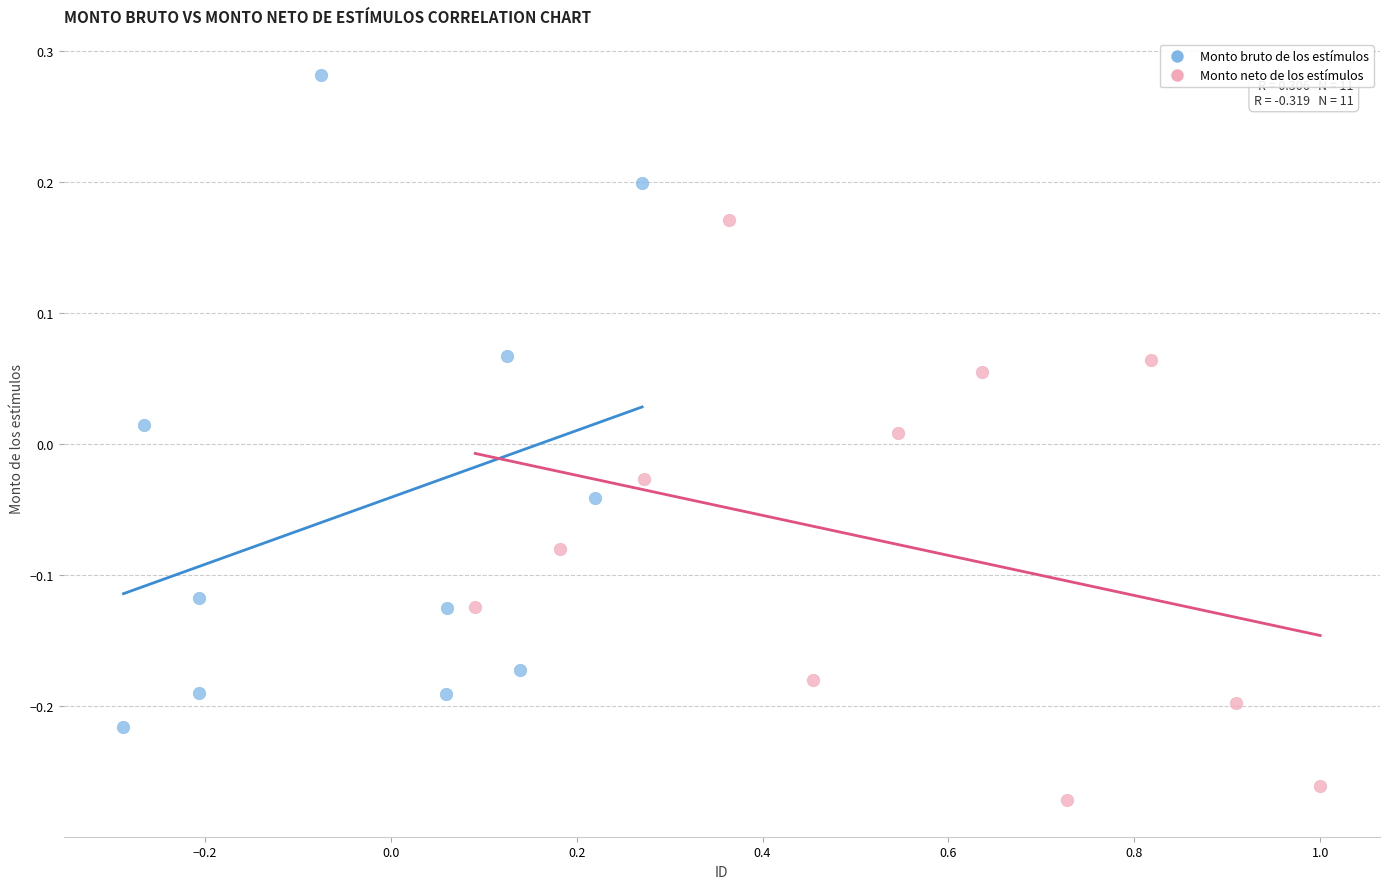

Which series has the widest spread of Y values?

Monto bruto de los estímulos